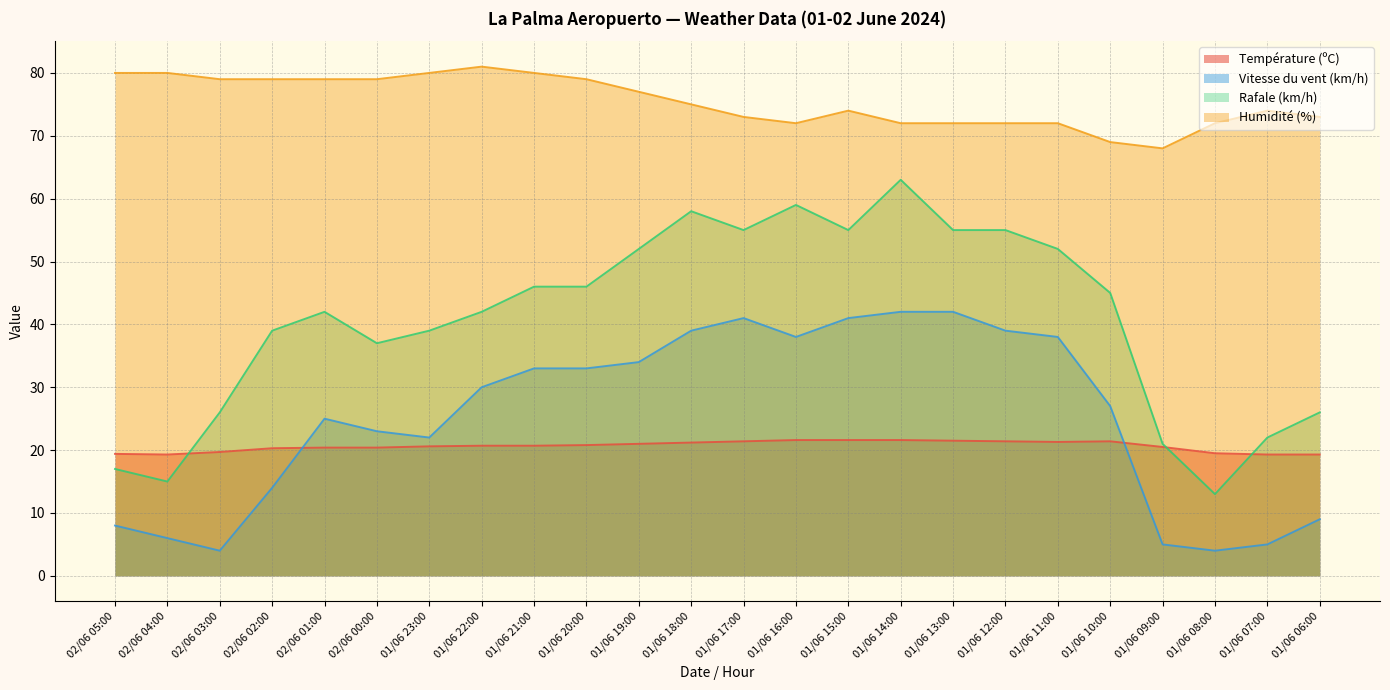

Reading left to right, list all the values displayed in this chart.

Température (ºC): 19.4	19.3	19.7	20.3	20.4	20.4	20.6	20.7	20.7	20.8	21.0	21.2	21.4	21.6	21.6	21.6	21.5	21.4	21.3	21.4	20.5	19.5	19.3	19.3
Vitesse du vent (km/h): 8.0	6.0	4.0	14.0	25.0	23.0	22.0	30.0	33.0	33.0	34.0	39.0	41.0	38.0	41.0	42.0	42.0	39.0	38.0	27.0	5.0	4.0	5.0	9.0
Rafale (km/h): 17.0	15.0	26.0	39.0	42.0	37.0	39.0	42.0	46.0	46.0	52.0	58.0	55.0	59.0	55.0	63.0	55.0	55.0	52.0	45.0	21.0	13.0	22.0	26.0
Humidité (%): 80.0	80.0	79.0	79.0	79.0	79.0	80.0	81.0	80.0	79.0	77.0	75.0	73.0	72.0	74.0	72.0	72.0	72.0	72.0	69.0	68.0	72.0	74.0	73.0